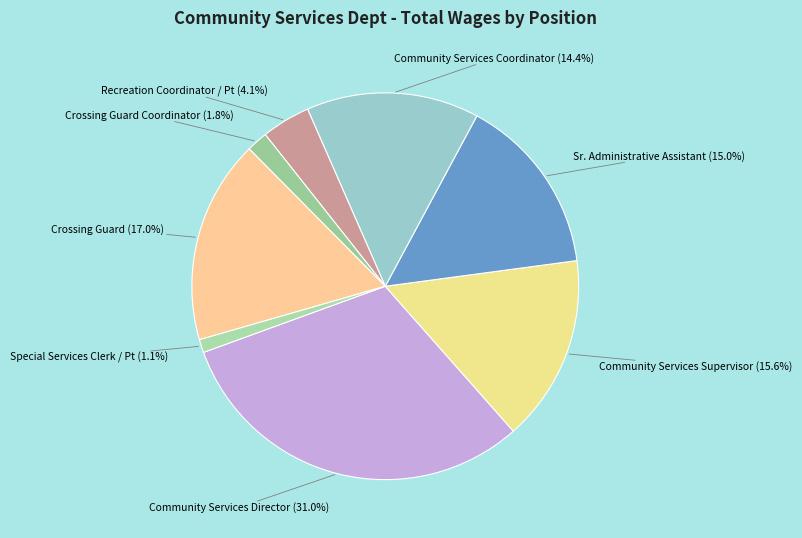

How many segments does this pie chart have?

8